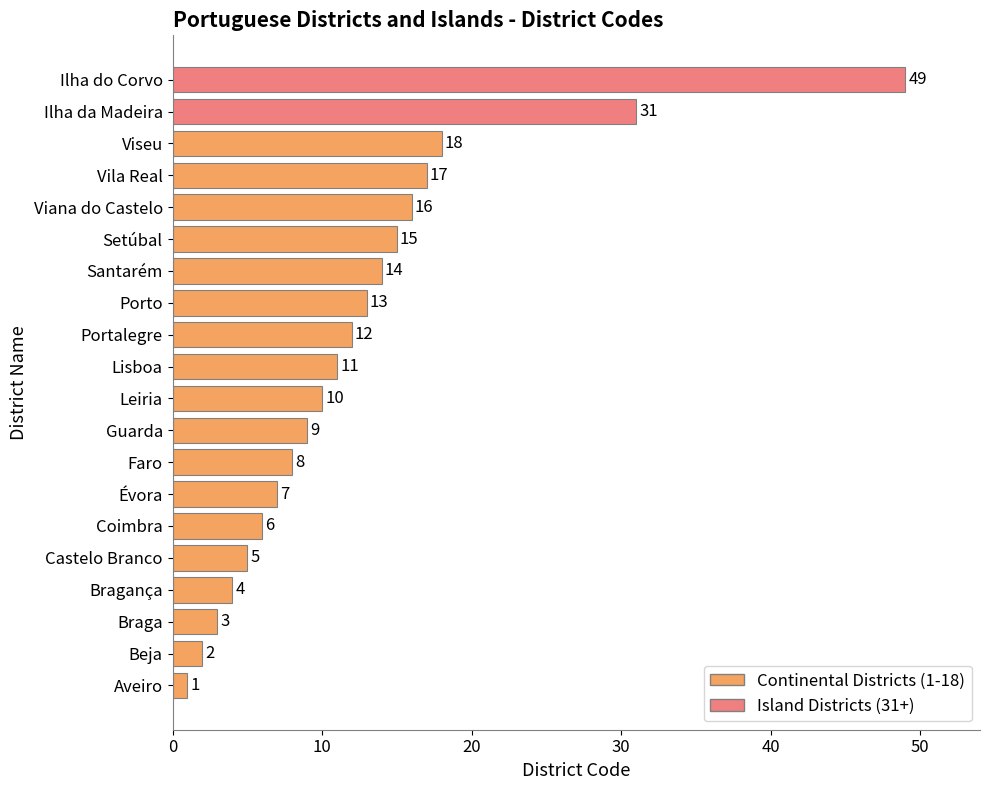

Read the value at Ilha da Madeira, to the nearest 5.

30